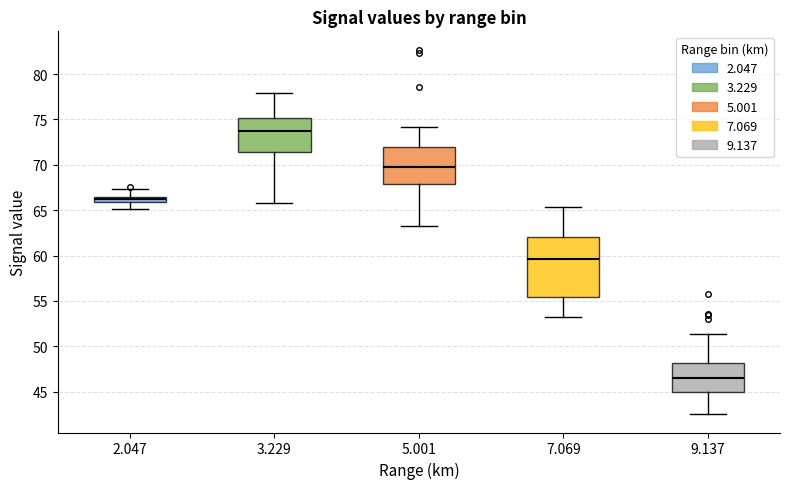

Where is the lower edge of the box at x = 7.069 on the y-axis? The values are not printed on the chart, so give them approximately, as read against the axis.

55.5